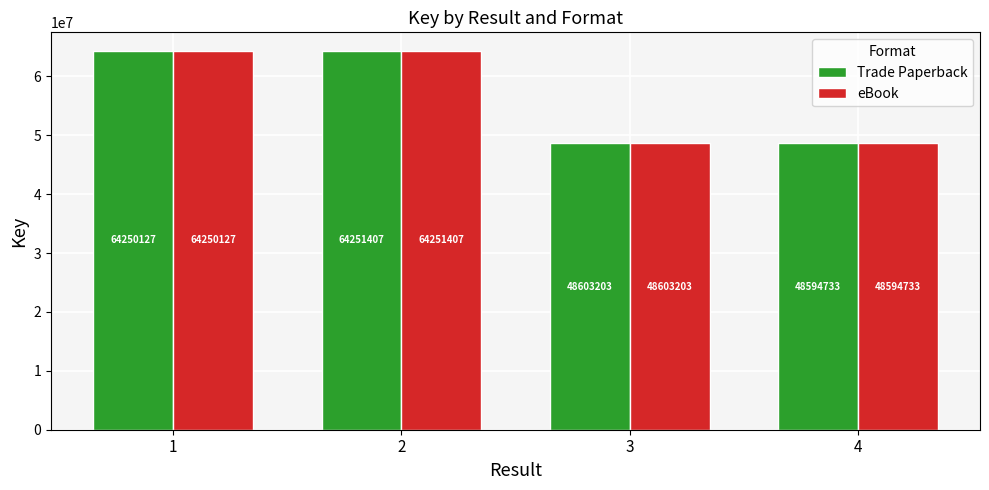

What is the difference between the second highest and second lowest values in the eBook series?

15646924